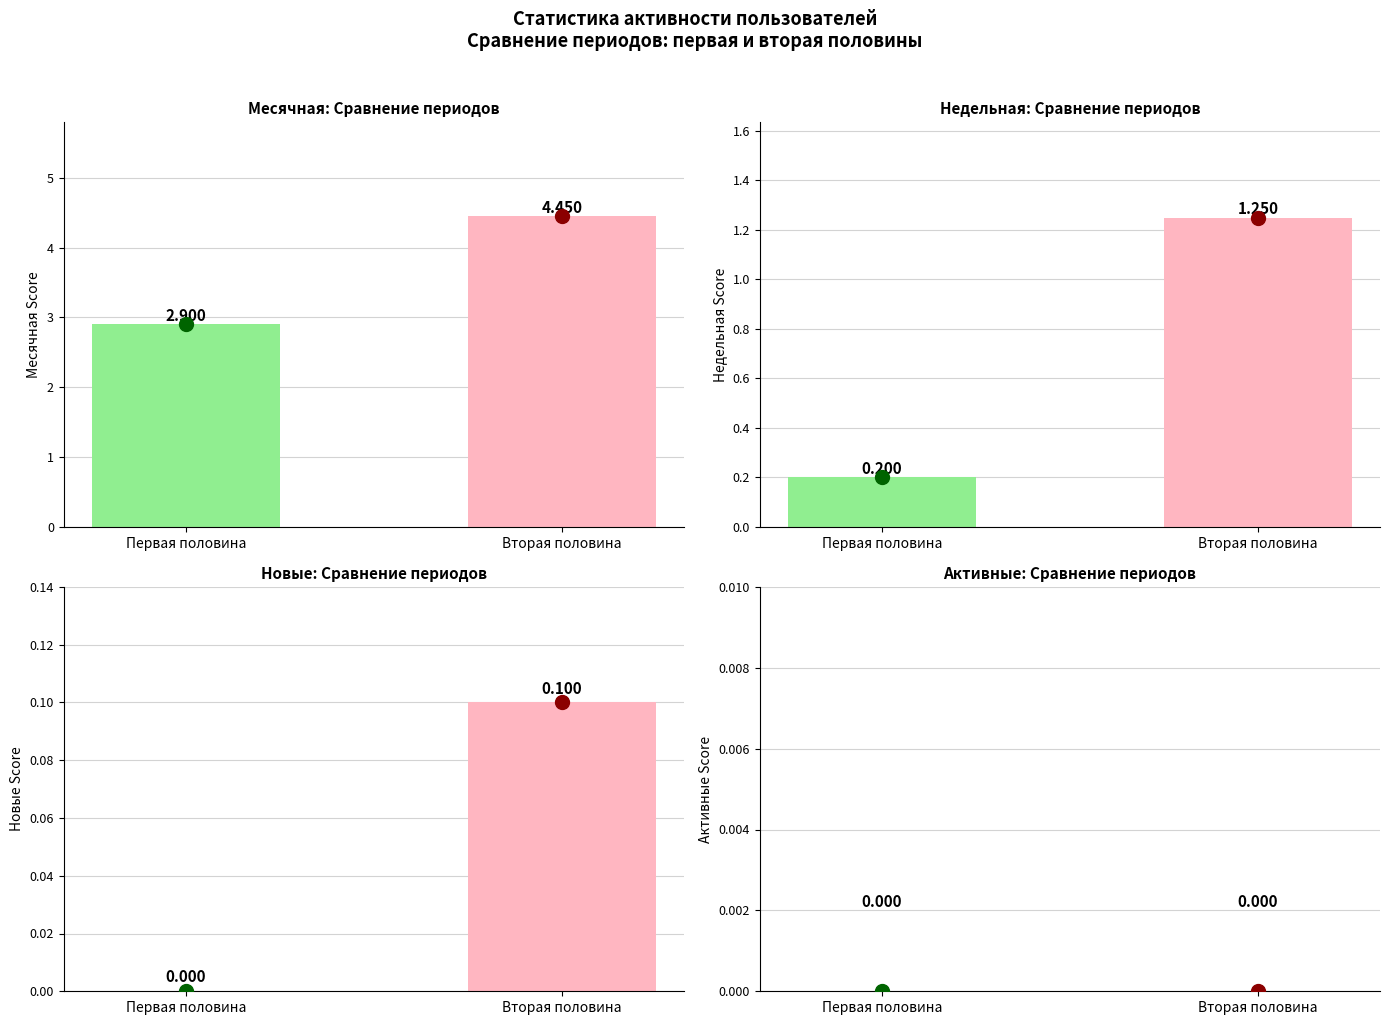

Which series changed the most between Первая половина and Вторая половина?

Месячная